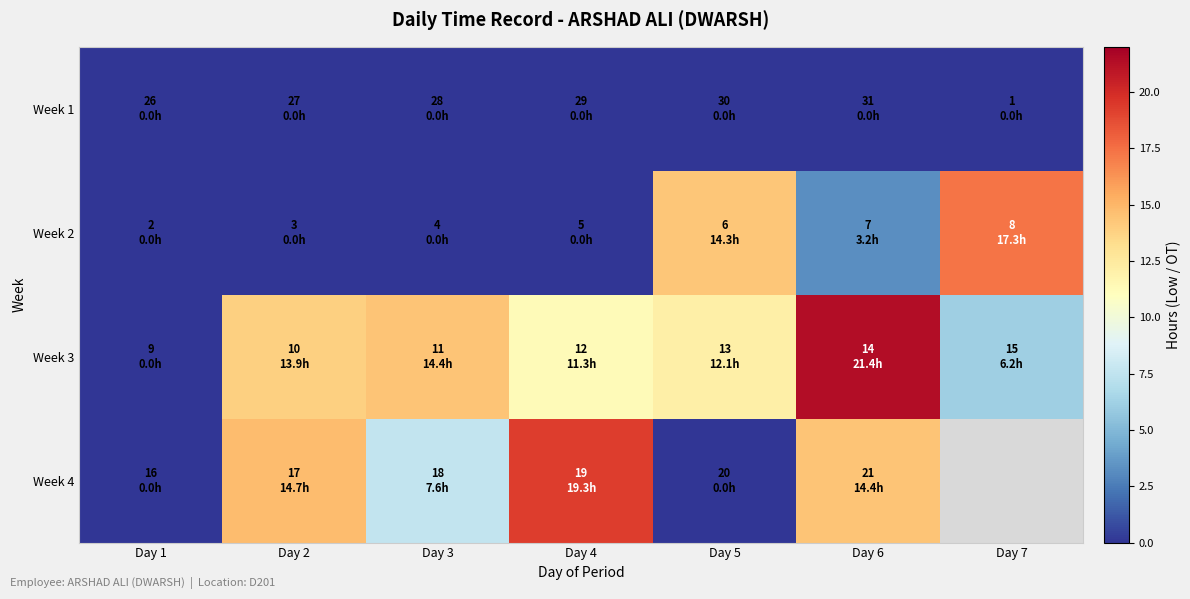

Between Day 6 and Day 7, which is larger?

Day 6